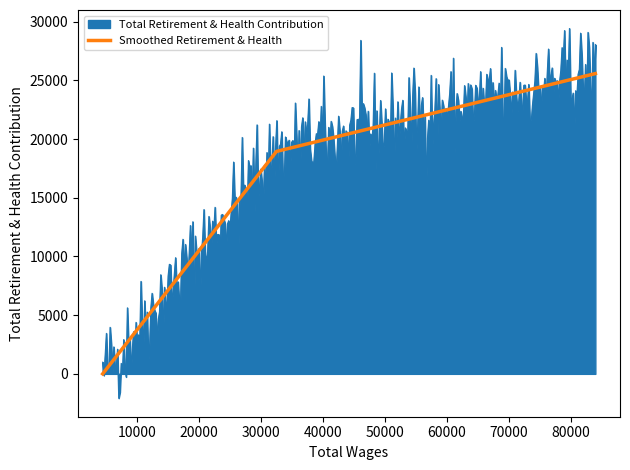

True or false: Smoothed Retirement & Health has more than 0 points higher than both neighbors.

False